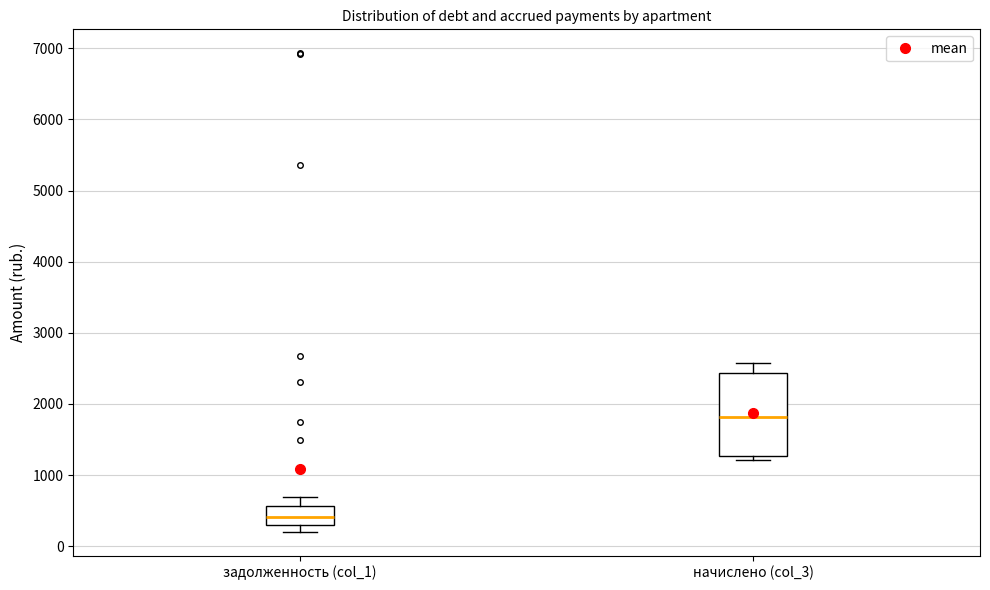

Where is the lower edge of the box for задолженность (col_1) on the y-axis? The values are not printed on the chart, so give them approximately, as read against the axis.

300